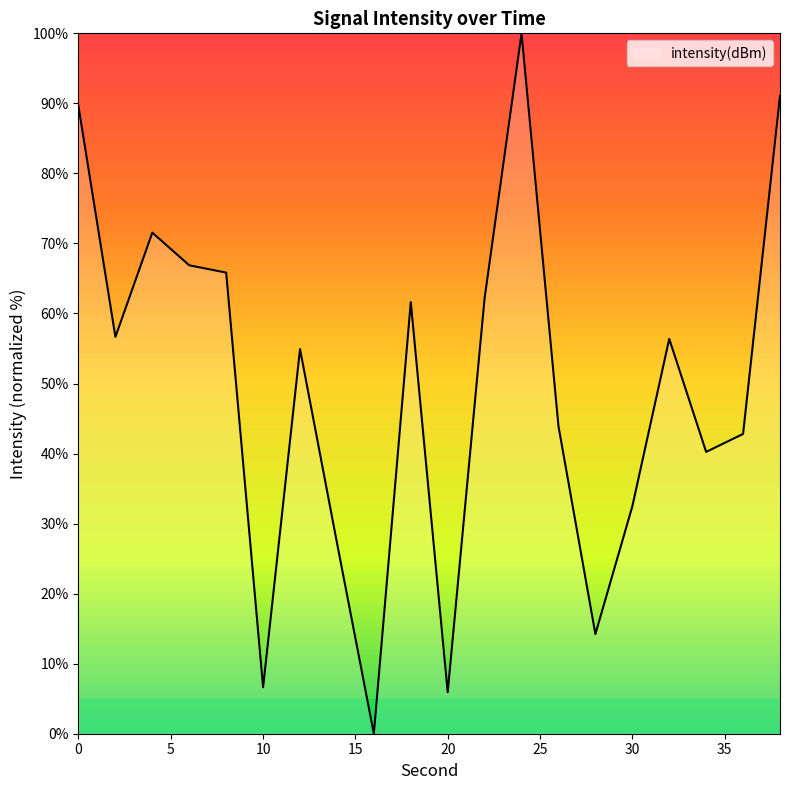

What is the difference between the second highest and second lowest values?

85.1